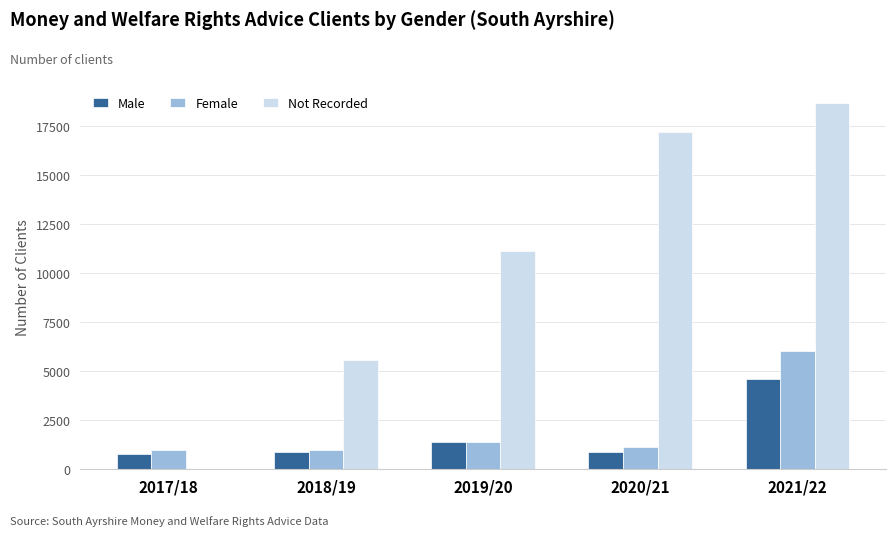

What are all the series names shown in the legend?

Male, Female, Not Recorded